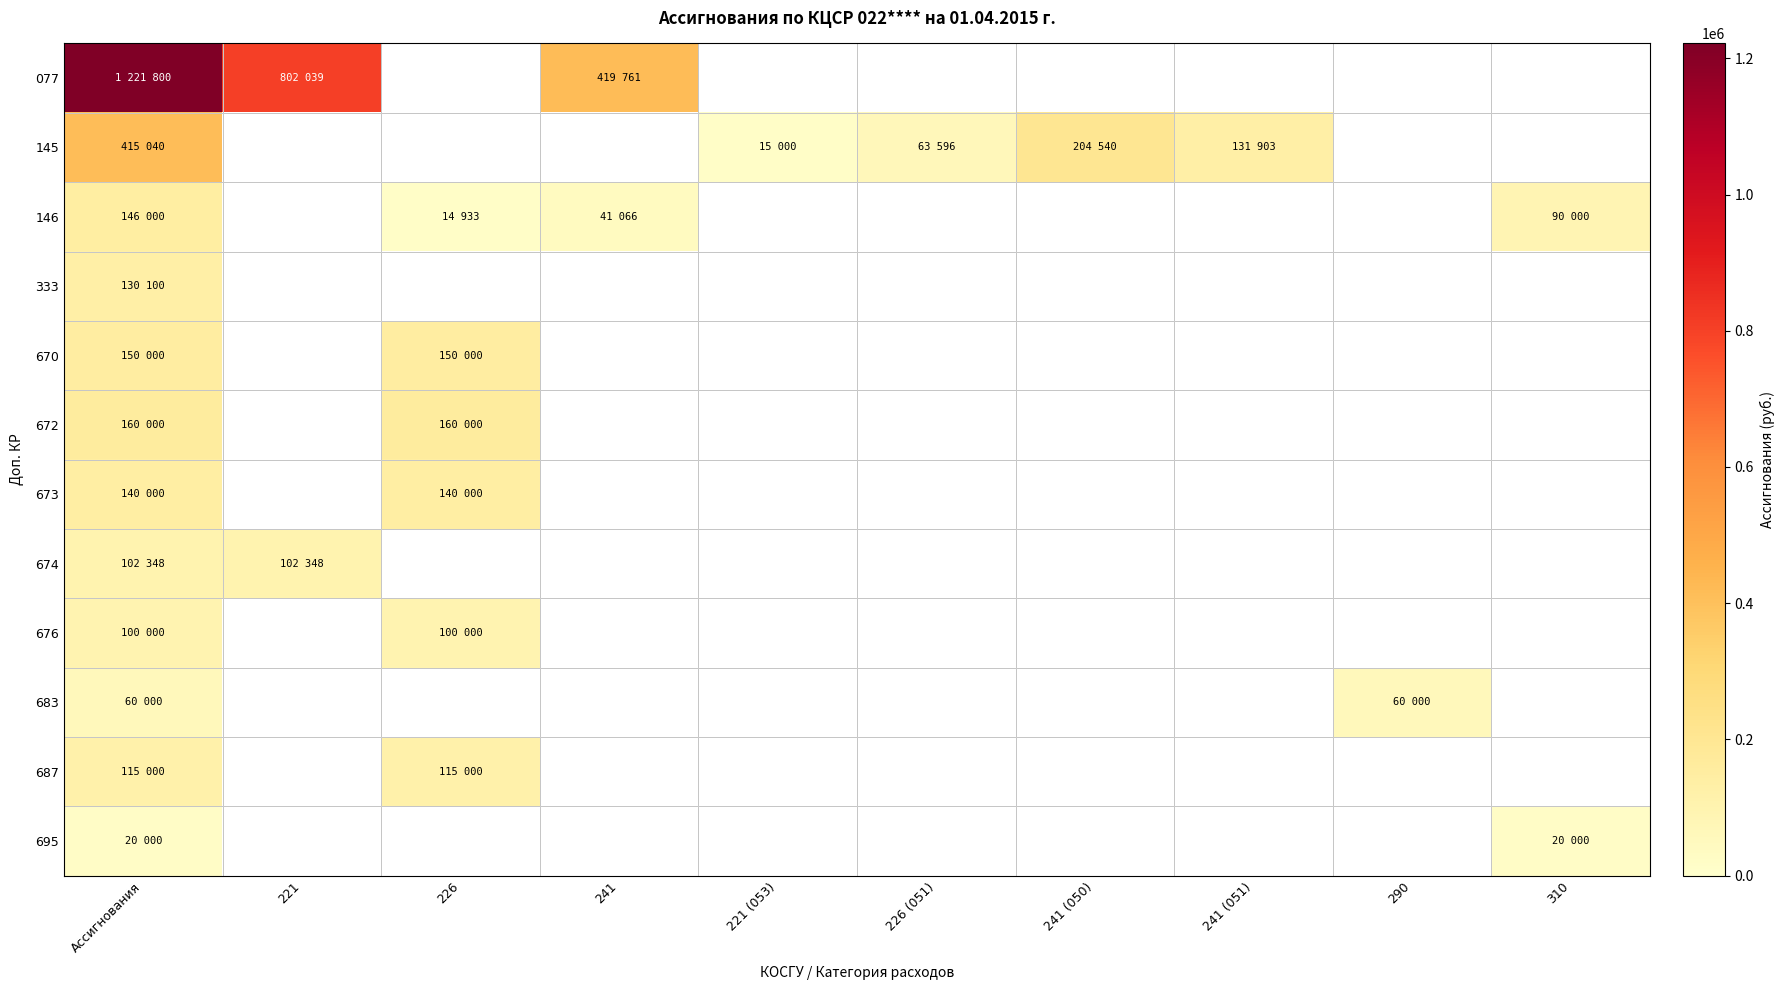

Reading left to right, transcribe all the data shown in this chart.

077: Ассигнования=1221800.0	221=802039.0	226=0.0	241=419761.0	221 (053)=0.0	226 (051)=0.0	241 (050)=0.0	241 (051)=0.0	290=0.0	310=0.0
145: Ассигнования=415040.0	221=0.0	226=0.0	241=0.0	221 (053)=15000.0	226 (051)=63596.4	241 (050)=204540.0	241 (051)=131903.6	290=0.0	310=0.0
146: Ассигнования=146000.0	221=0.0	226=14933.3	241=41066.7	221 (053)=0.0	226 (051)=0.0	241 (050)=0.0	241 (051)=0.0	290=0.0	310=90000.0
333: Ассигнования=130100.0	221=0.0	226=0.0	241=0.0	221 (053)=0.0	226 (051)=0.0	241 (050)=0.0	241 (051)=0.0	290=0.0	310=0.0
670: Ассигнования=150000.0	221=0.0	226=150000.0	241=0.0	221 (053)=0.0	226 (051)=0.0	241 (050)=0.0	241 (051)=0.0	290=0.0	310=0.0
672: Ассигнования=160000.0	221=0.0	226=160000.0	241=0.0	221 (053)=0.0	226 (051)=0.0	241 (050)=0.0	241 (051)=0.0	290=0.0	310=0.0
673: Ассигнования=140000.0	221=0.0	226=140000.0	241=0.0	221 (053)=0.0	226 (051)=0.0	241 (050)=0.0	241 (051)=0.0	290=0.0	310=0.0
674: Ассигнования=102348.0	221=102348.0	226=0.0	241=0.0	221 (053)=0.0	226 (051)=0.0	241 (050)=0.0	241 (051)=0.0	290=0.0	310=0.0
676: Ассигнования=100000.0	221=0.0	226=100000.0	241=0.0	221 (053)=0.0	226 (051)=0.0	241 (050)=0.0	241 (051)=0.0	290=0.0	310=0.0
683: Ассигнования=60000.0	221=0.0	226=0.0	241=0.0	221 (053)=0.0	226 (051)=0.0	241 (050)=0.0	241 (051)=0.0	290=60000.0	310=0.0
687: Ассигнования=115000.0	221=0.0	226=115000.0	241=0.0	221 (053)=0.0	226 (051)=0.0	241 (050)=0.0	241 (051)=0.0	290=0.0	310=0.0
695: Ассигнования=20000.0	221=0.0	226=0.0	241=0.0	221 (053)=0.0	226 (051)=0.0	241 (050)=0.0	241 (051)=0.0	290=0.0	310=20000.0